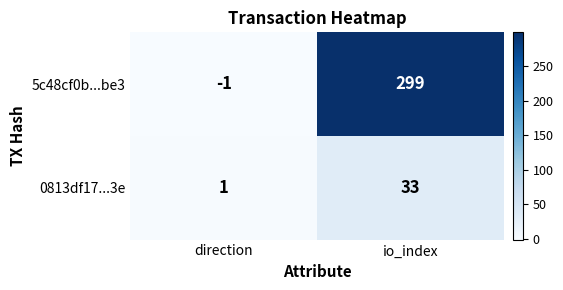

What is the difference between the 5c48cf0b...be3 values at io_index and direction?

300